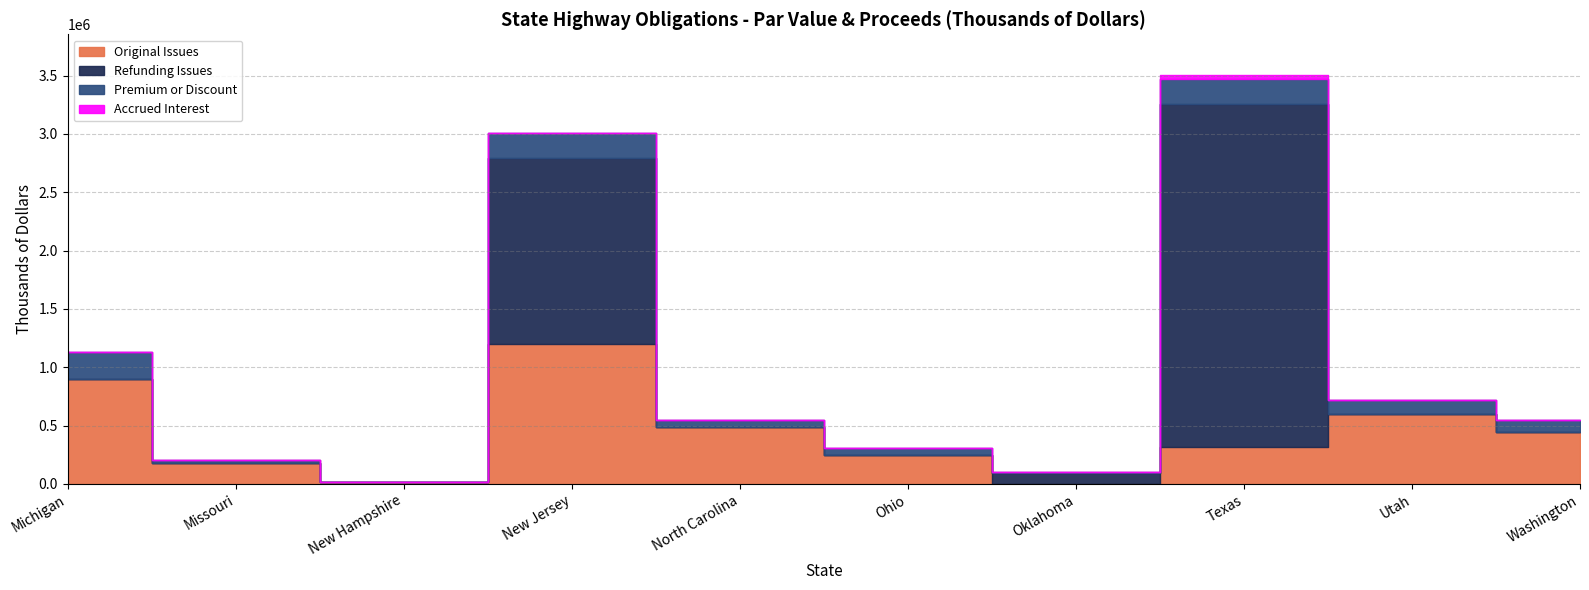

Rank the series by their maximum value, from lowest to highest.

Accrued Interest, Premium or Discount, Original Issues, Refunding Issues